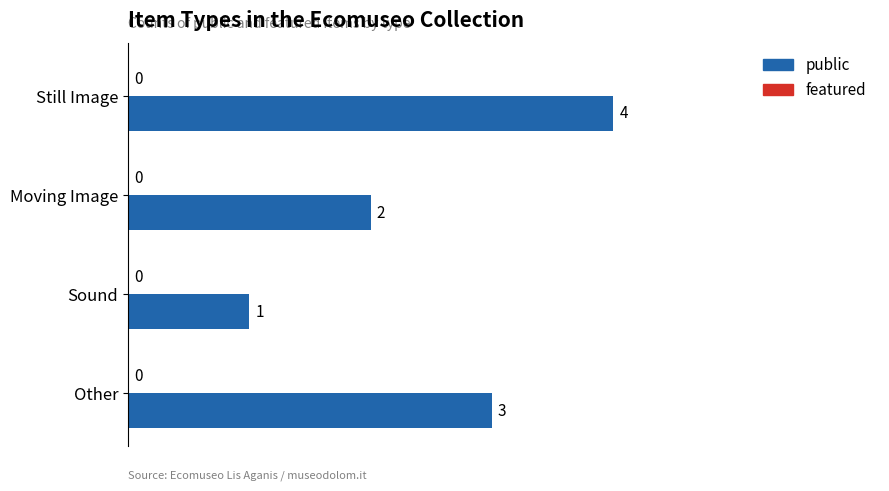

List the labels in order of value, smallest first.

Sound, Moving Image, Other, Still Image